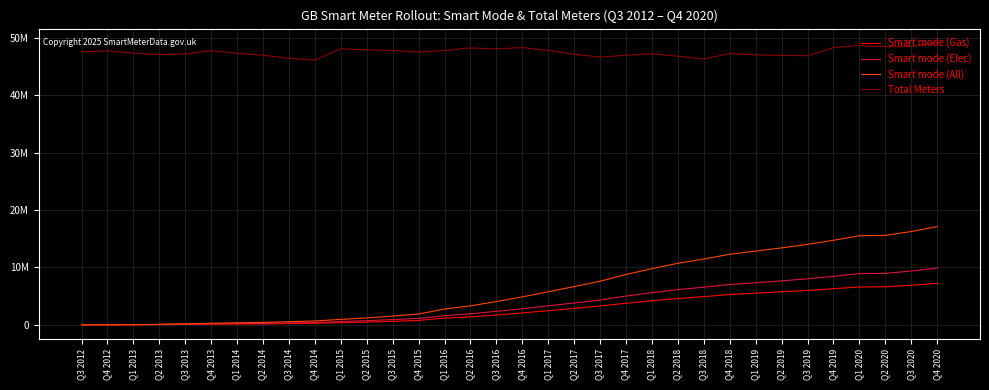

What are all the series names shown in the legend?

Smart mode (Gas), Smart mode (Elec), Smart mode (All), Total Meters